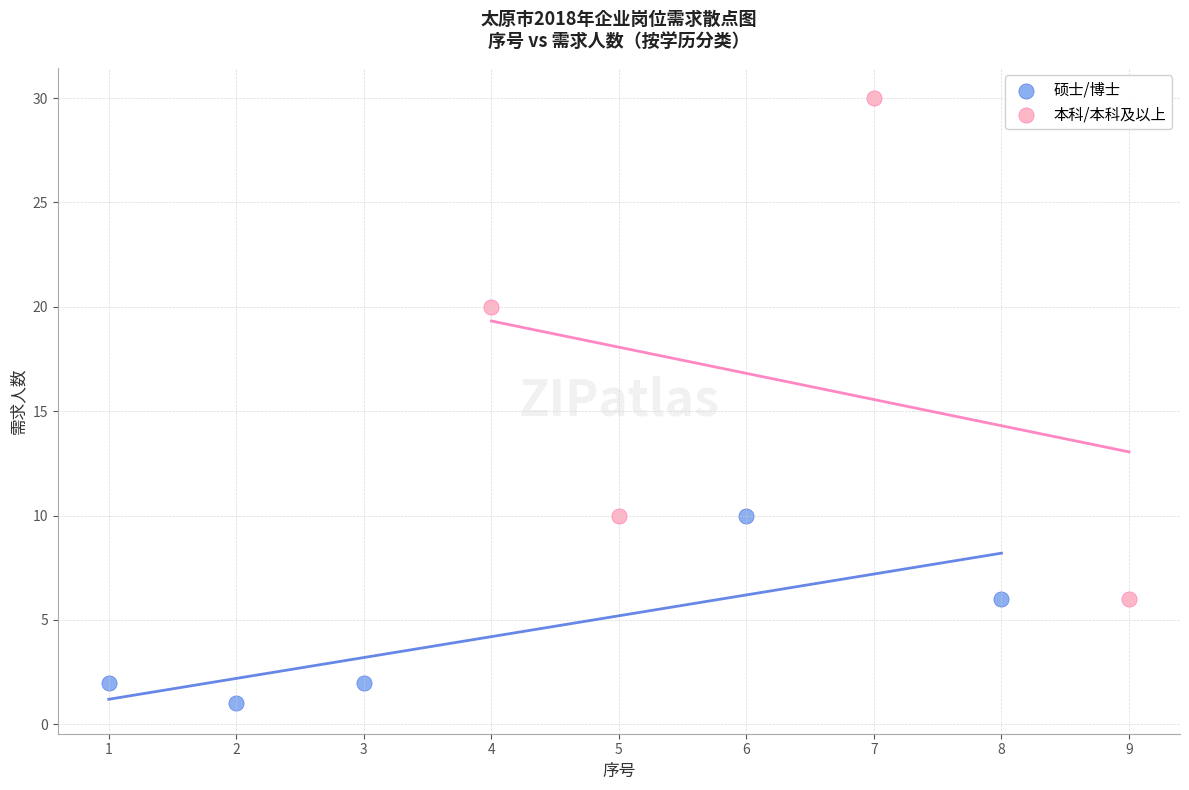

What are all the series names shown in the legend?

硕士/博士, 本科/本科及以上